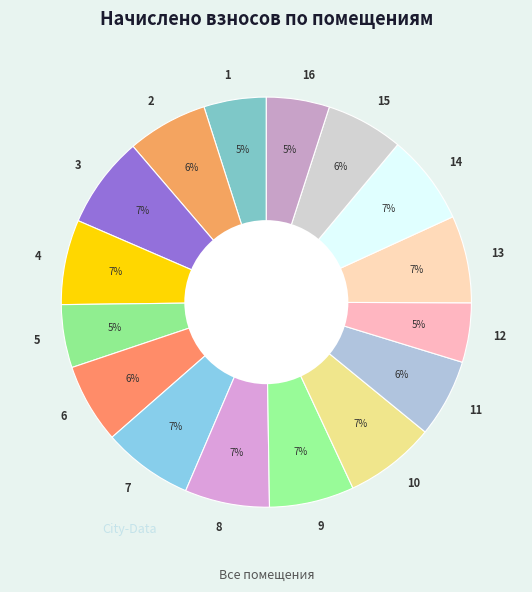

Is there any slice that represents more than half of the pie?

No